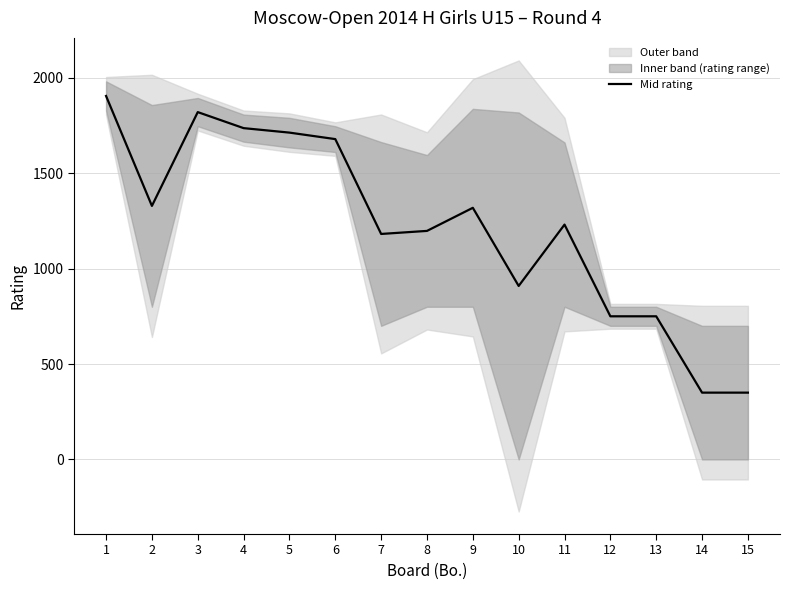

Reading left to right, transcribe all the data shown in this chart.

1904.5	1328.5	1820.0	1736.0	1712.5	1678.5	1181.5	1197.5	1318.5	909.0	1230.5	750.0	750.0	350.0	350.0